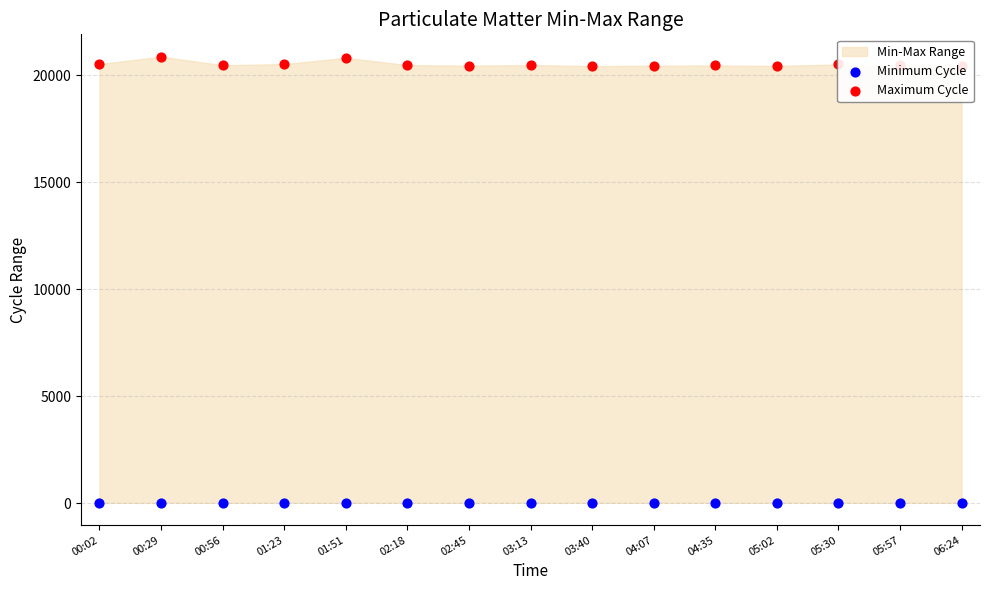

At how many categories does at least one series exceed 19670?

15